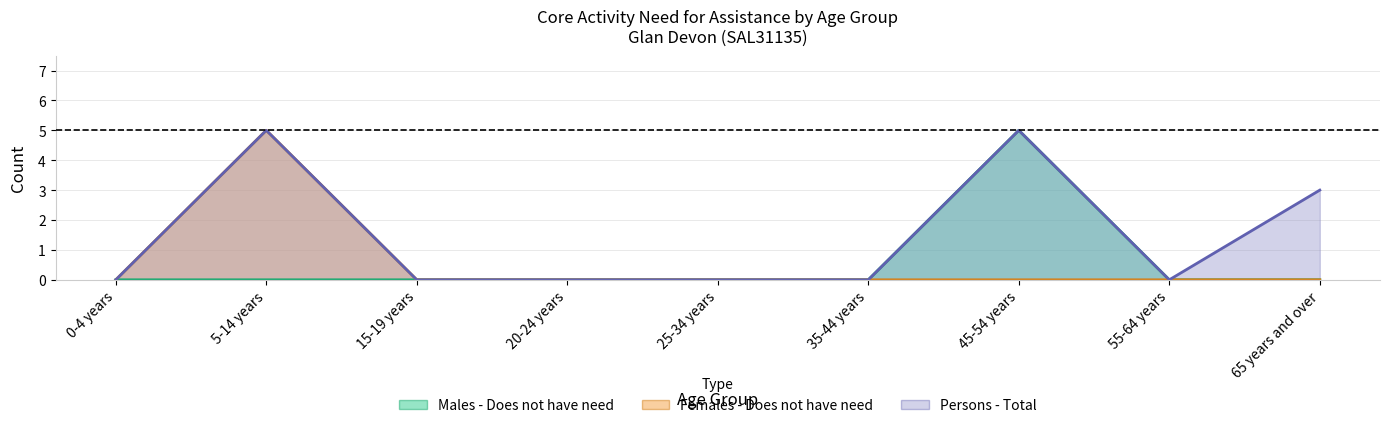

What is the total value across all series at 45-54 years?

10